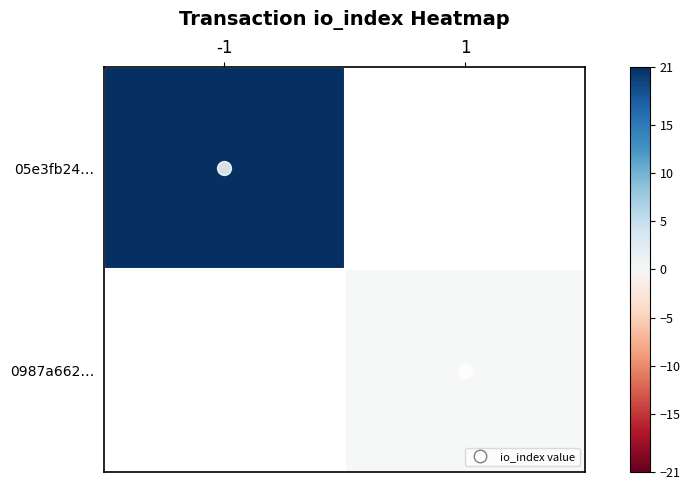

Which series has the largest total across all categories?

05e3fb244755793076a6e3fe784a20957b345ac